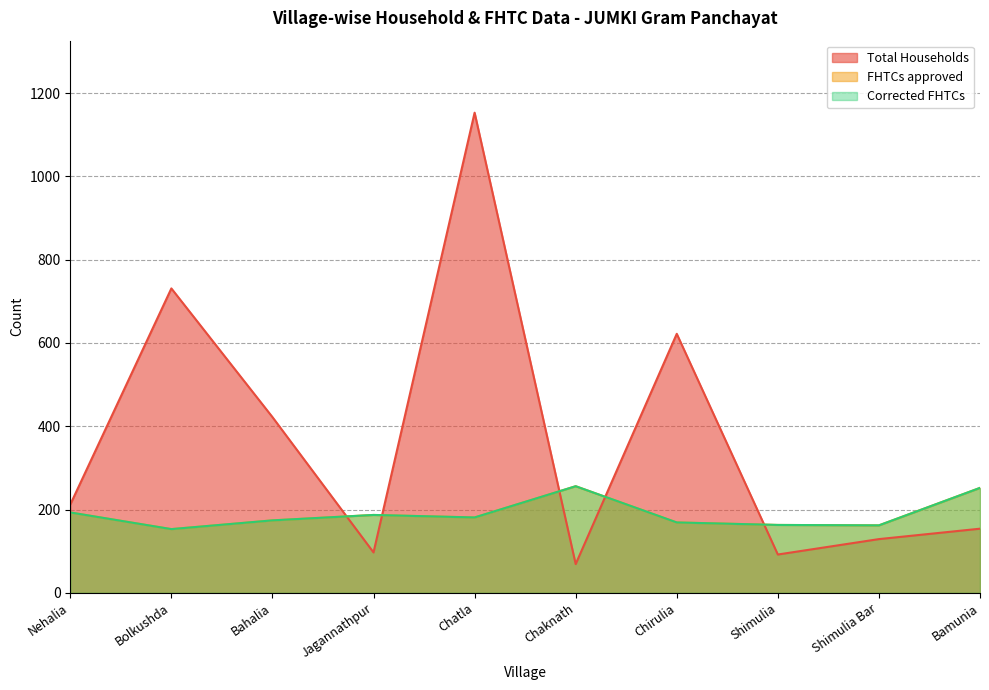

At which category is the sum across all series the highest?

Chatla